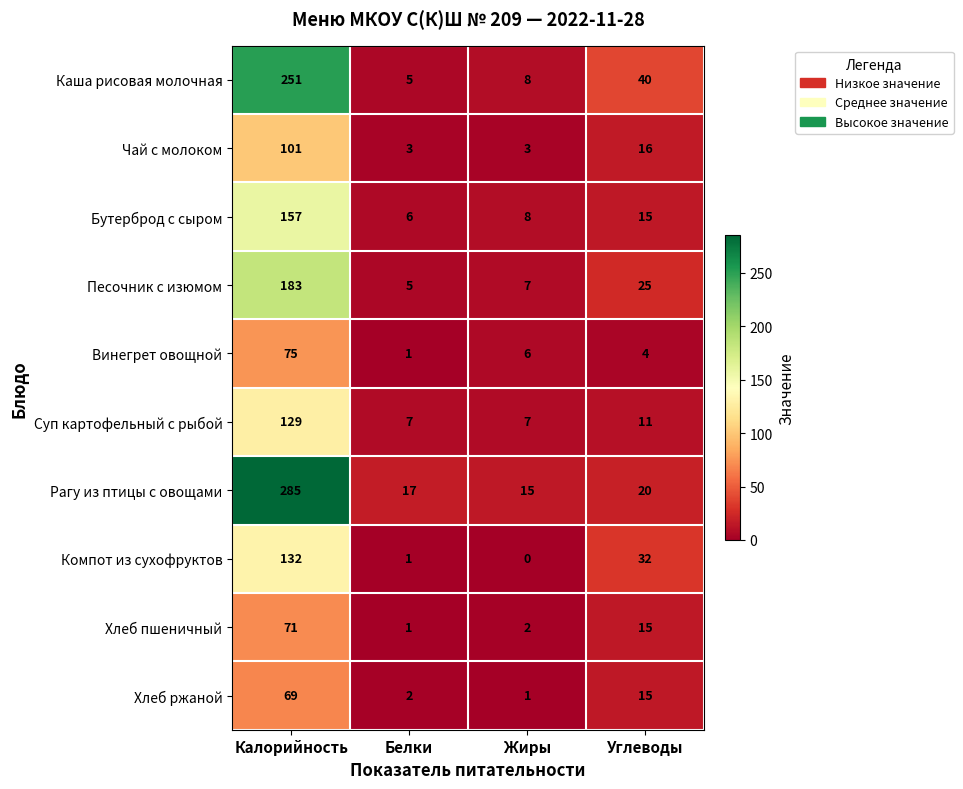

What is the spread (max minus min) of values at Жиры?

15